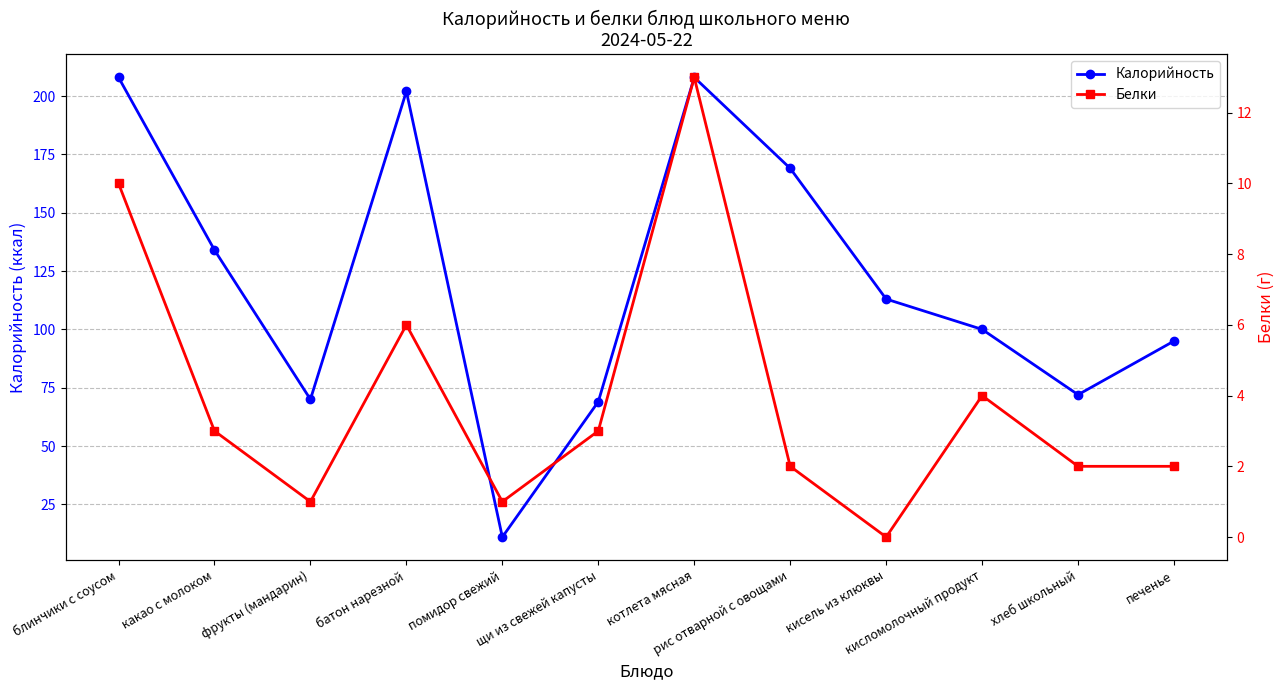

Reading right to left, transcribe all the data shown in this chart.

Калорийность: 95	72	100	113	169	208	69	11	202	70	134	208
Белки: 2	2	4	0	2	13	3	1	6	1	3	10